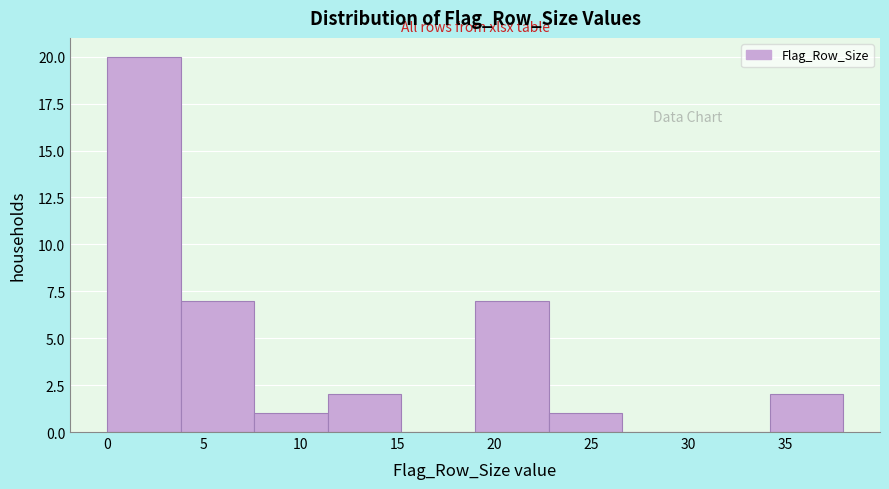

What is the height of the bar covering 3.8 to 7.6 on the x-axis? Neither the bar edges nor the heights are printed on the chart, so give them approximately, as read against the axes.

7